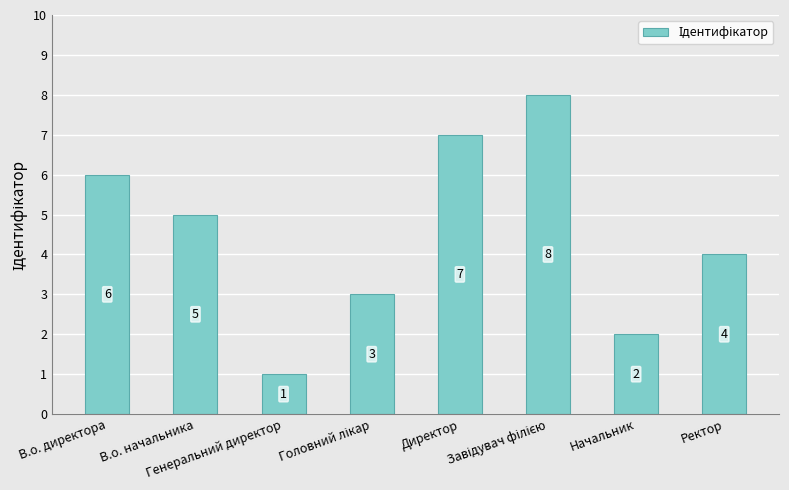

Count the values in the range 3 to 7.

5